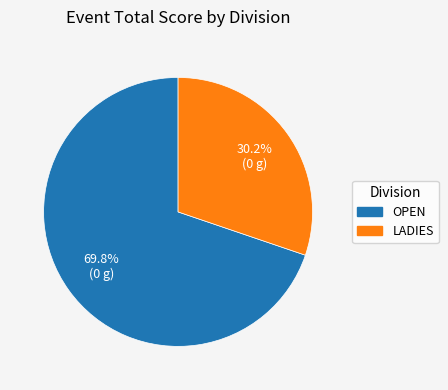

Is there any slice that represents more than half of the pie?

Yes